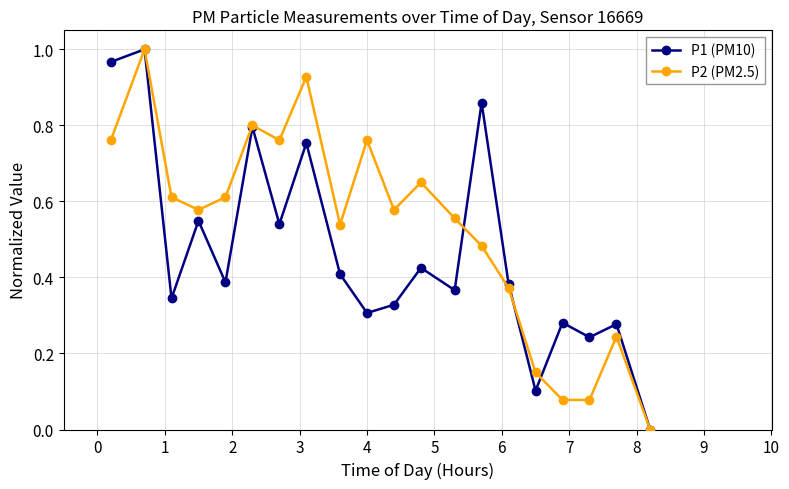

True or false: P2 (PM2.5) and P1 (PM10) cross at least once.

True